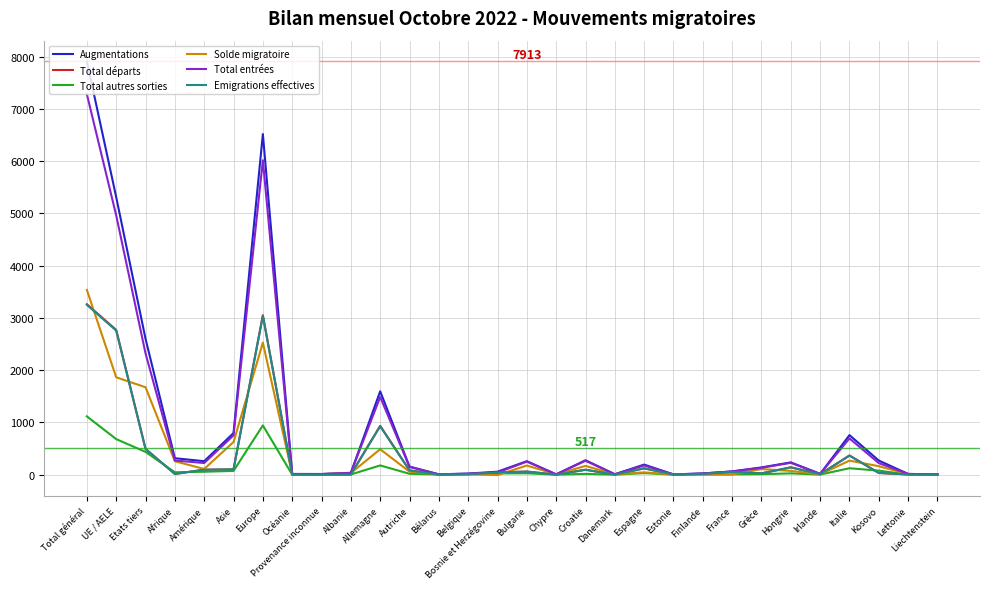

Is it true that Total entrées equals 10341 at Europe?

False